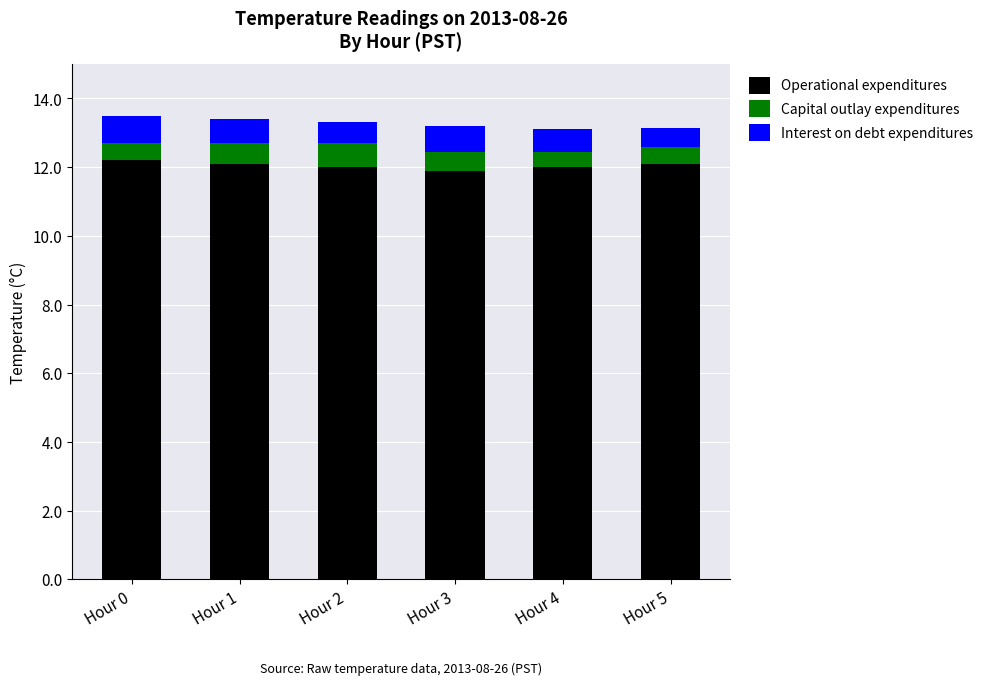

How many bars are there in total?

6